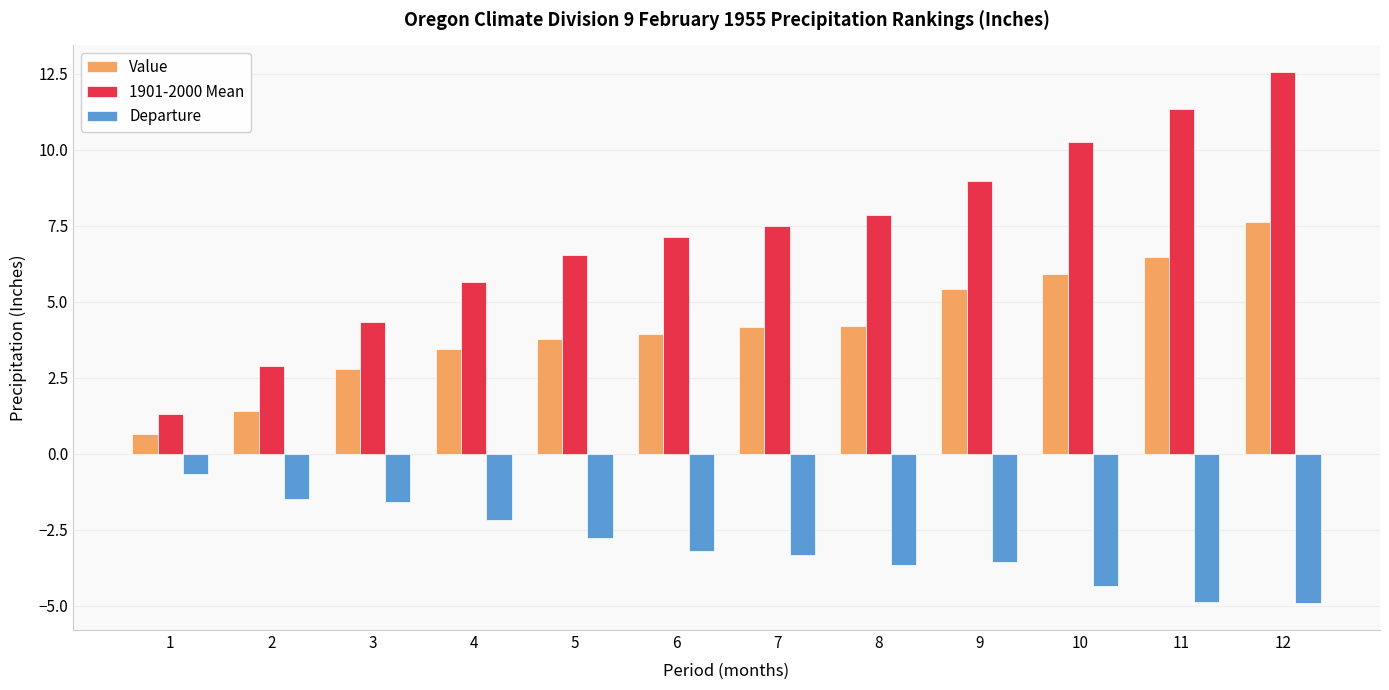

What is the minimum value for Value?

0.7